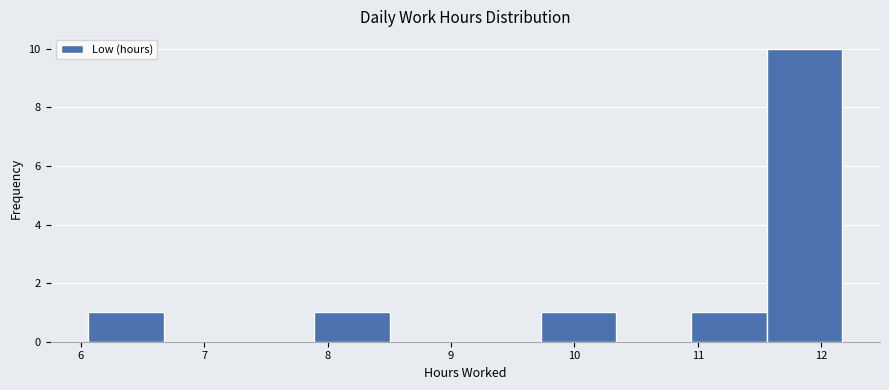

Which range on the x-axis has the tallest bar?

11.6 to 12.2